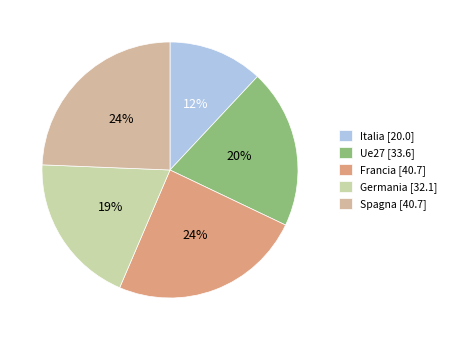

Is the sum of Ue27 and Germania greater than half?

No